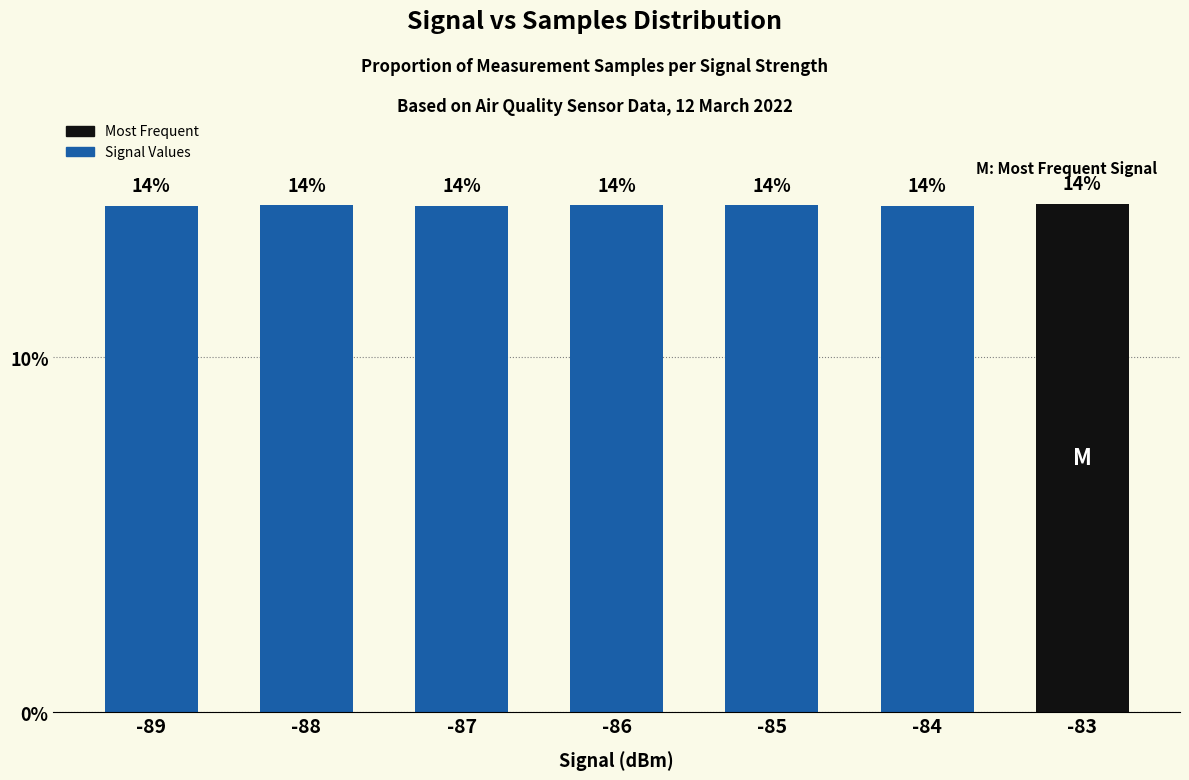

Which category has the lowest value across all series?

-87